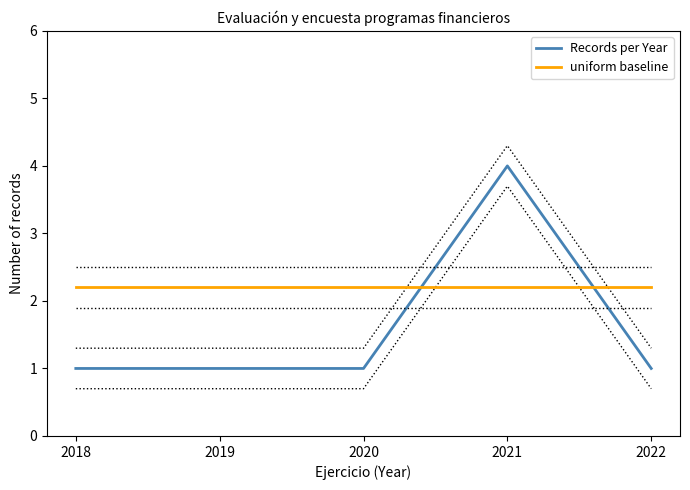

True or false: uniform baseline has more than 1 points higher than both neighbors.

False